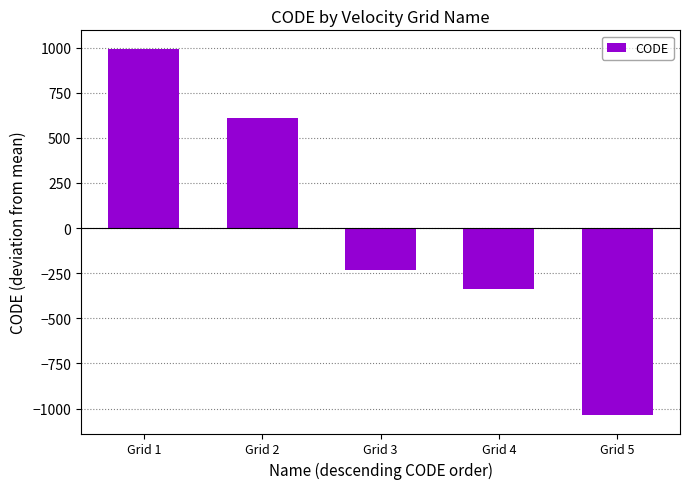

Which label corresponds to the largest value in the chart?

Grid 1